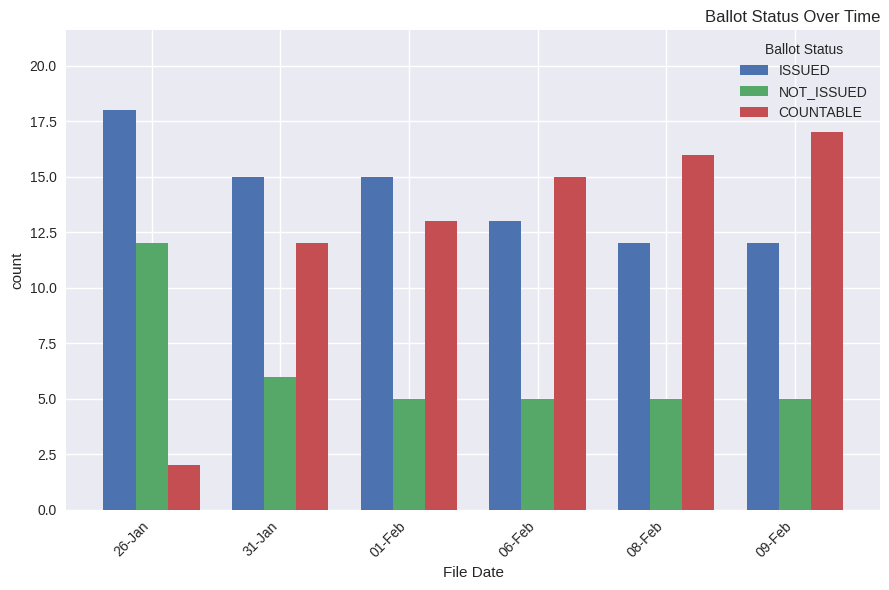

Is the value of COUNTABLE at 26-Jan greater than the value of ISSUED at 26-Jan?

No